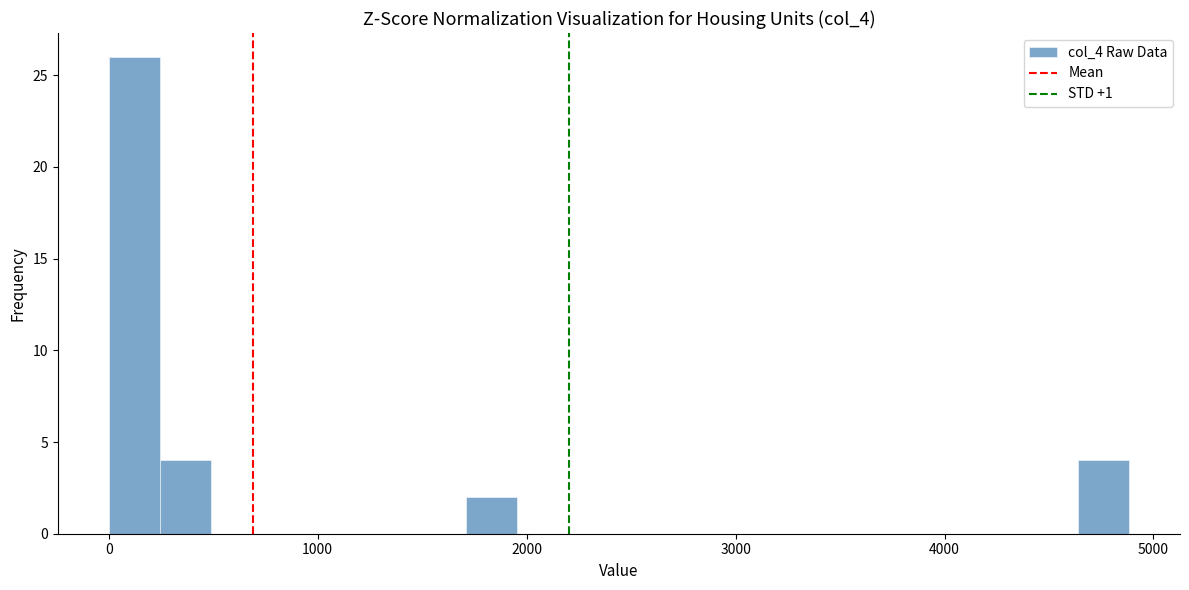

Around what value on the x-axis is the tallest bar? Give the approximate position of its centre, as read against the axis.

100